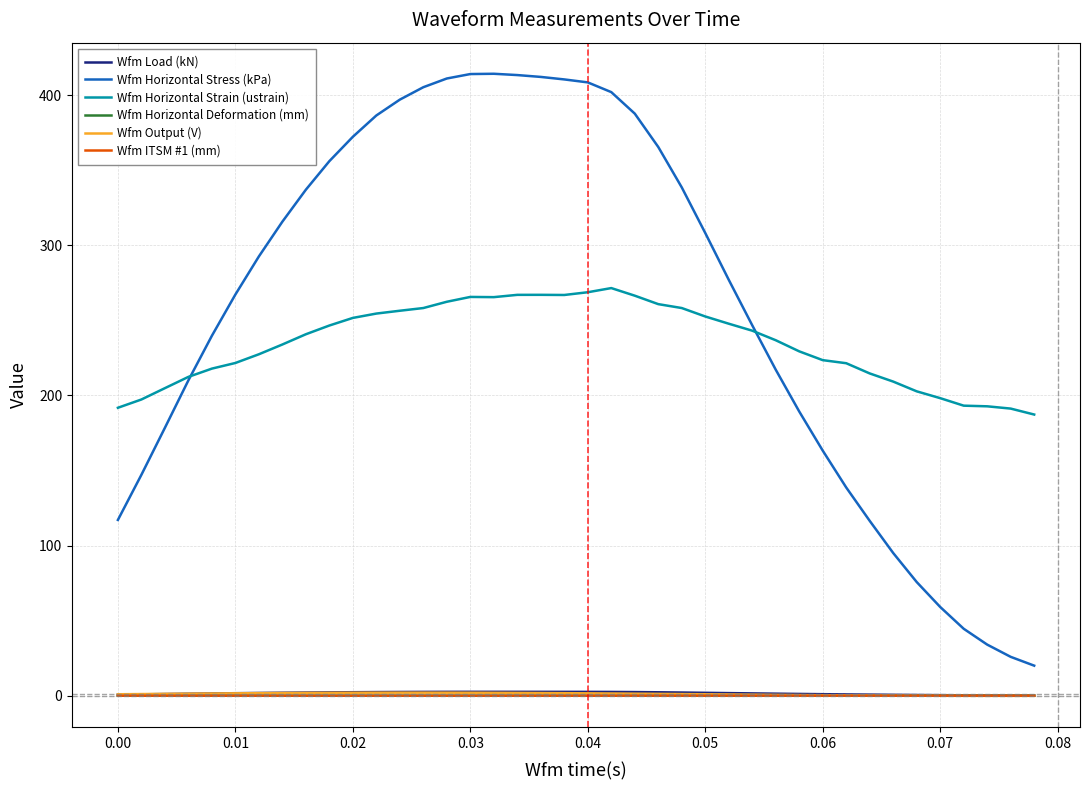

What is the highest value of the Wfm Horizontal Stress (kPa) series?

414.2